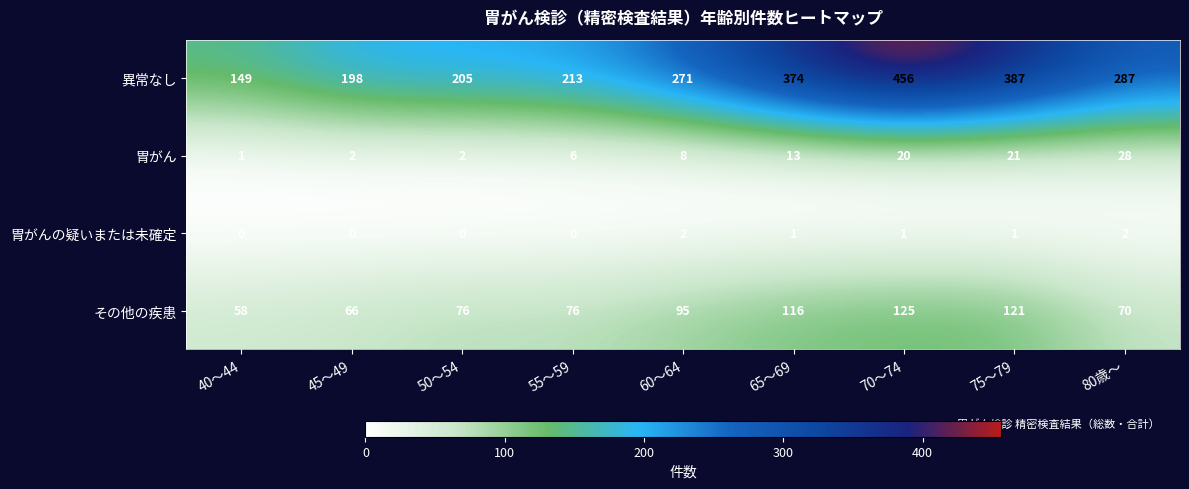

Where does the 胃がんの疑いまたは未確定 series first go above 1?

60～64